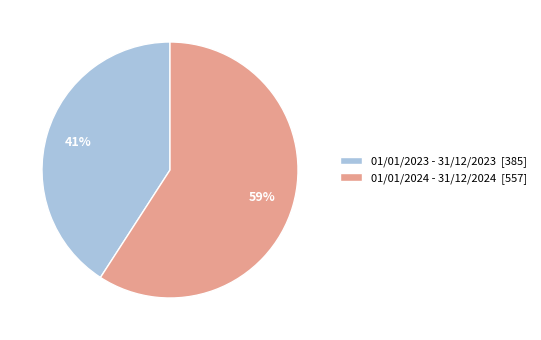

Do 01/01/2024 - 31/12/2024 and 01/01/2023 - 31/12/2023 together represent more than half of the pie?

Yes